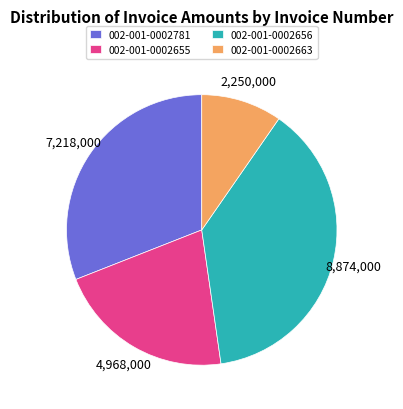

Is there any slice that represents more than half of the pie?

No